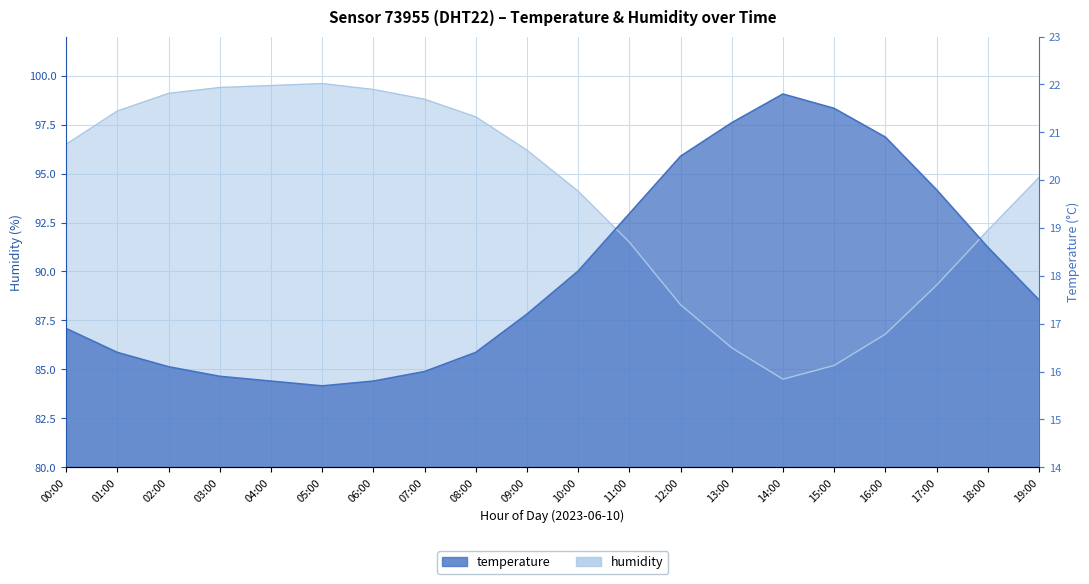

List the series in order of their peak value, lowest first.

temperature, humidity